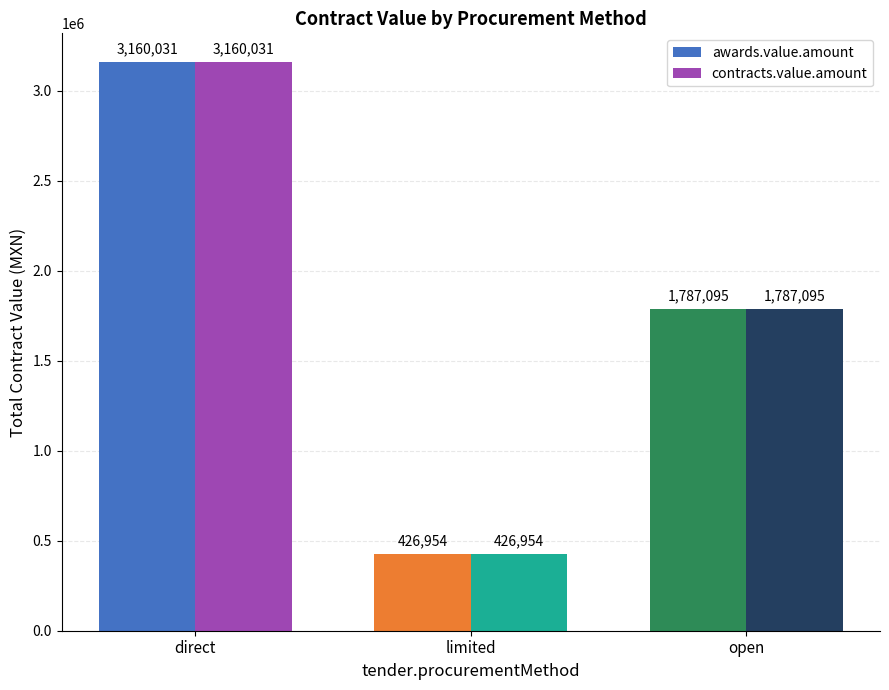

Rank the categories by contracts.value.amount value from highest to lowest.

direct, open, limited